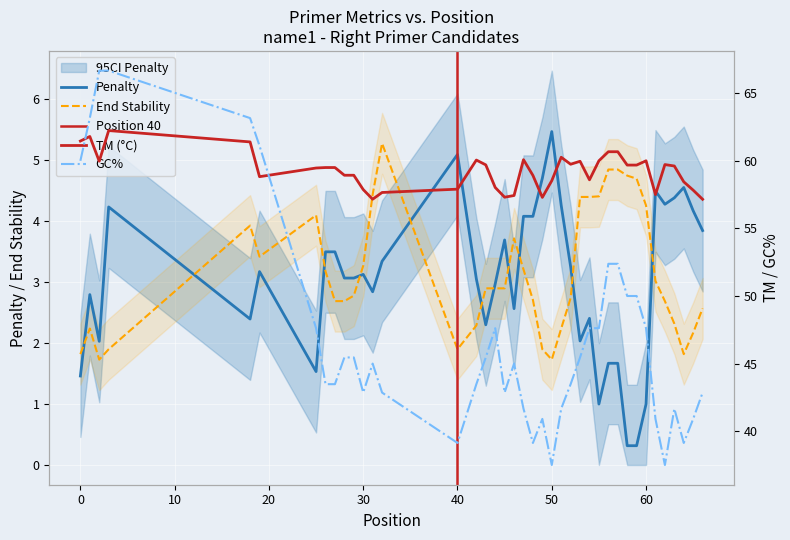

At how many categories does at least one series exceed 25?

40